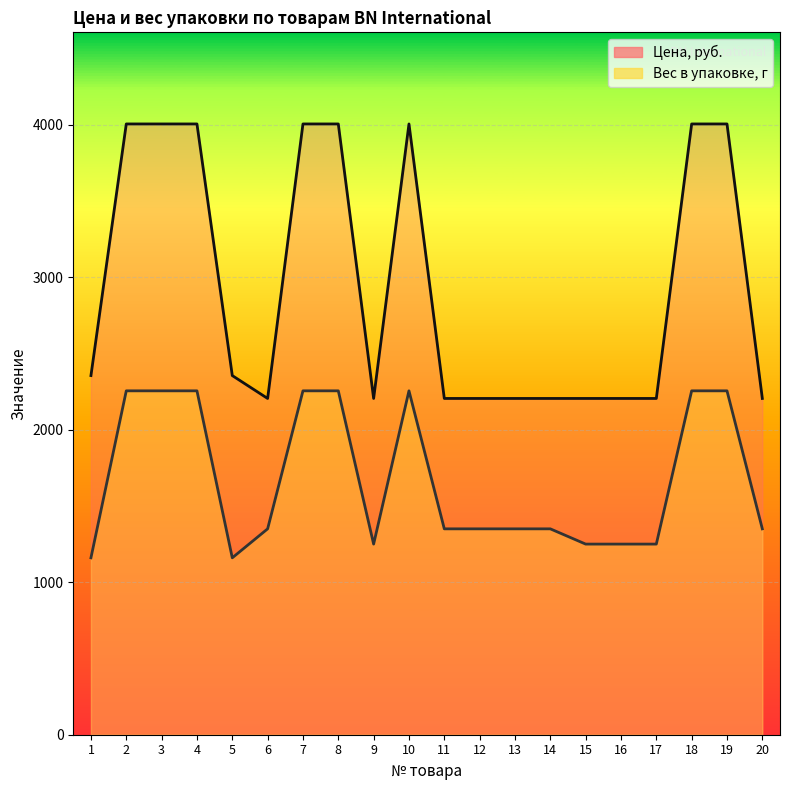

True or false: Вес в упаковке, г has a value of 297 at 1.

False